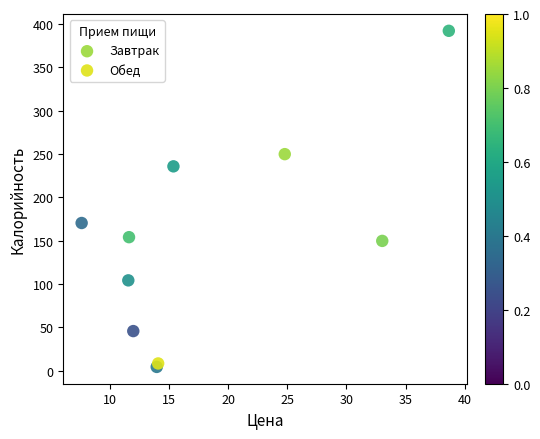

Which series has the widest spread of Y values?

Обед